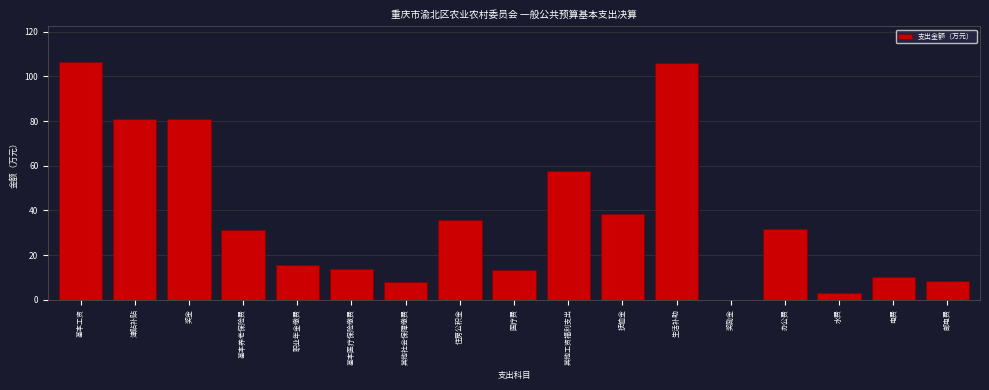

What is the change in value from 奖金 to 办公费?

-49.1